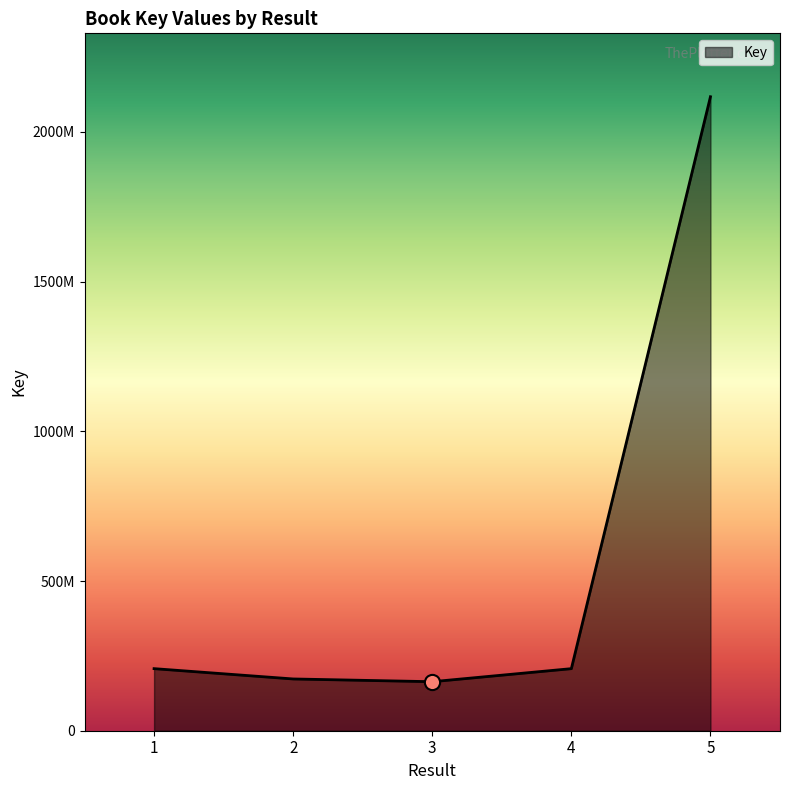

Which has a higher value, 1 or 4?

1